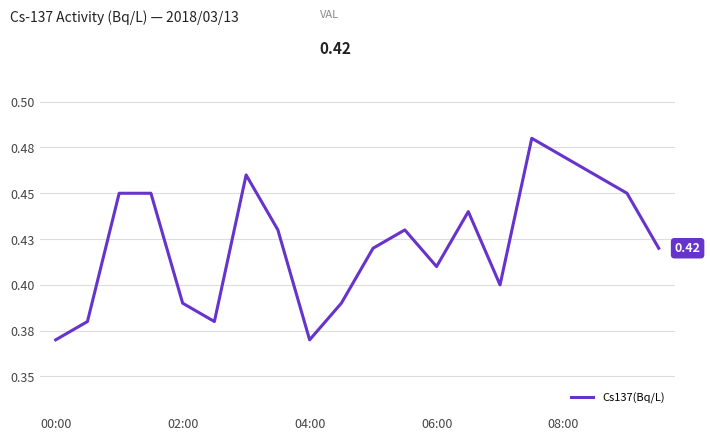

Does the chart display data point markers on the line(s)?

No